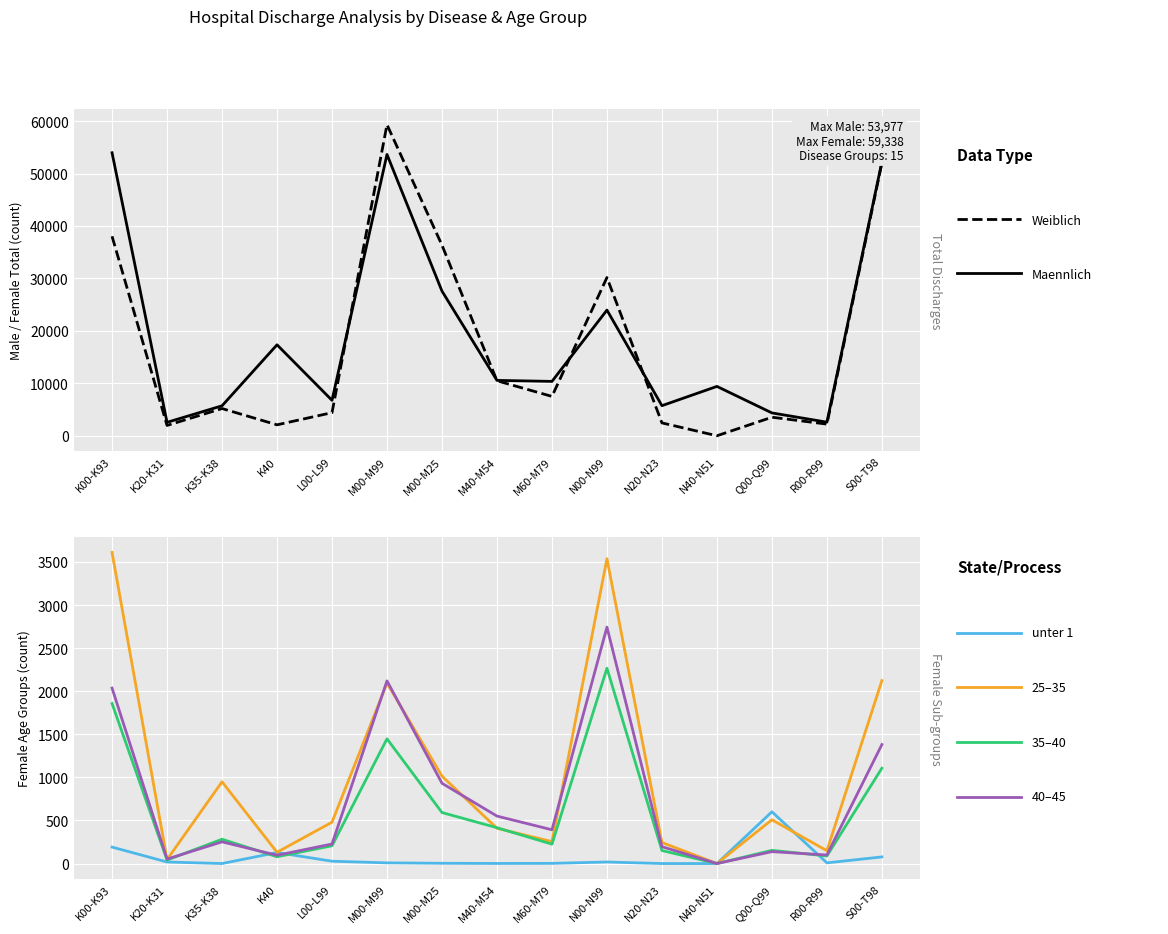

True or false: Weiblich Insgesamt has more than 2 interior local peaks.

True